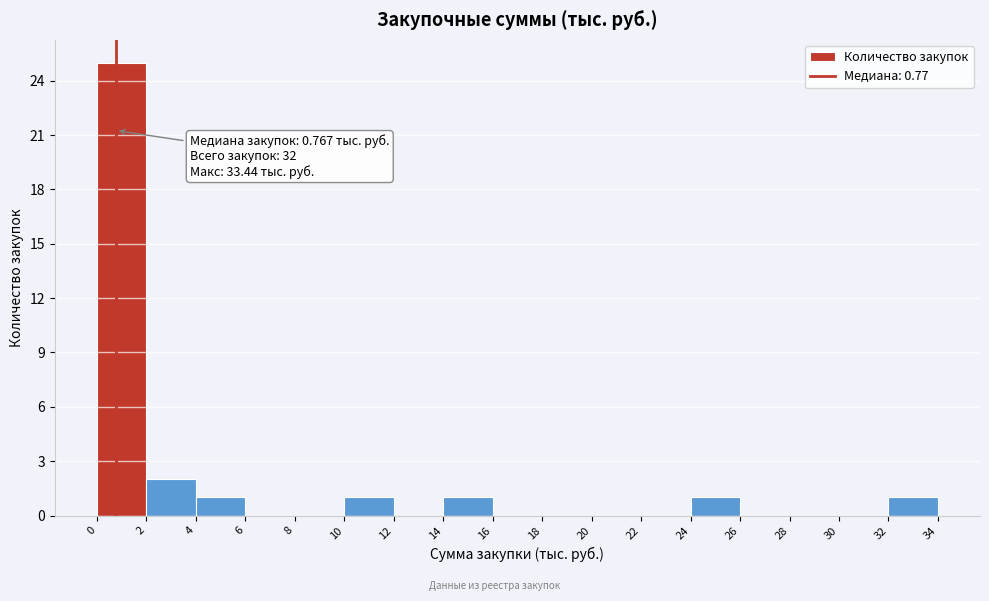

Over which range of the x-axis is the bar tallest?

0 to 2